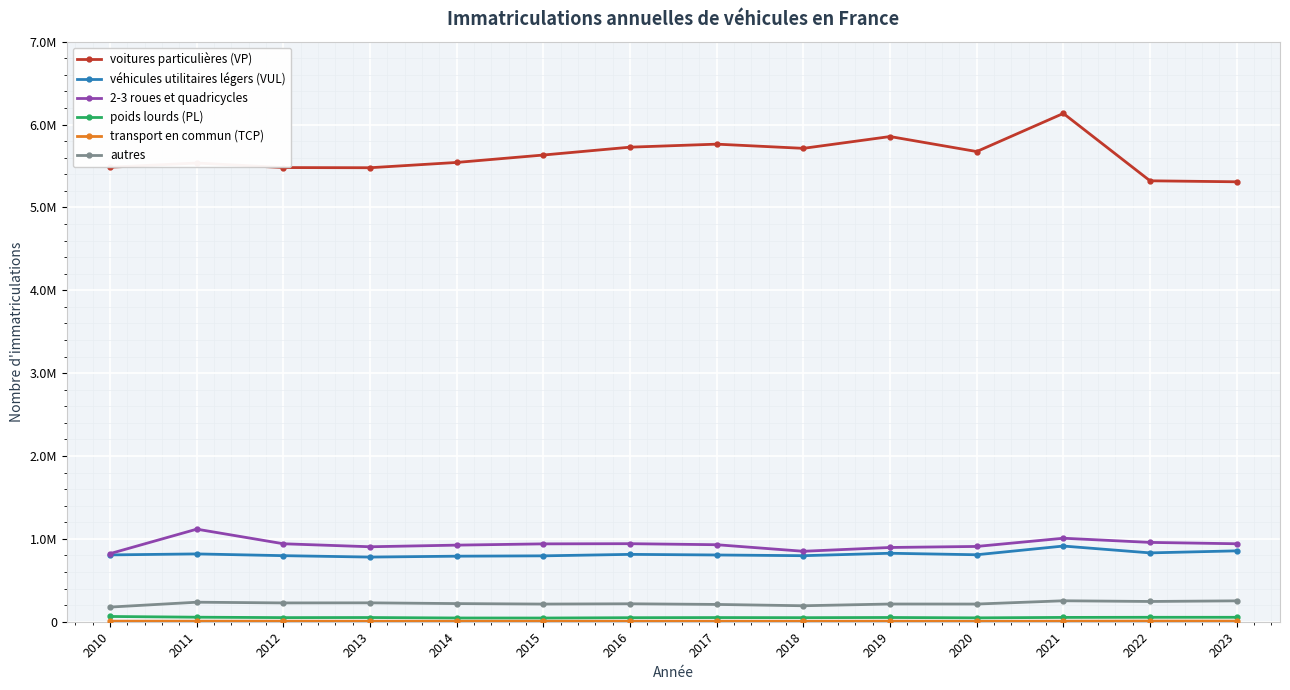

True or false: véhicules utilitaires légers (VUL) and 2-3 roues et quadricycles cross at least once.

False